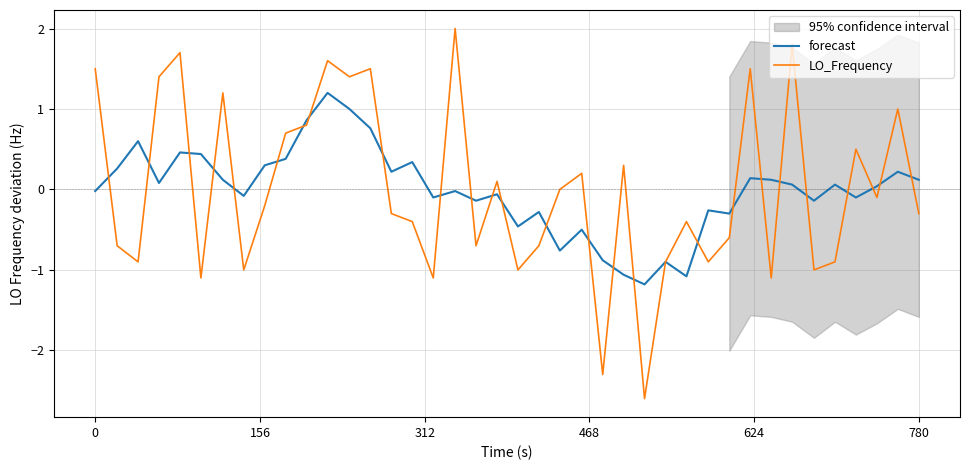

What is the minimum value for forecast?

-1.2